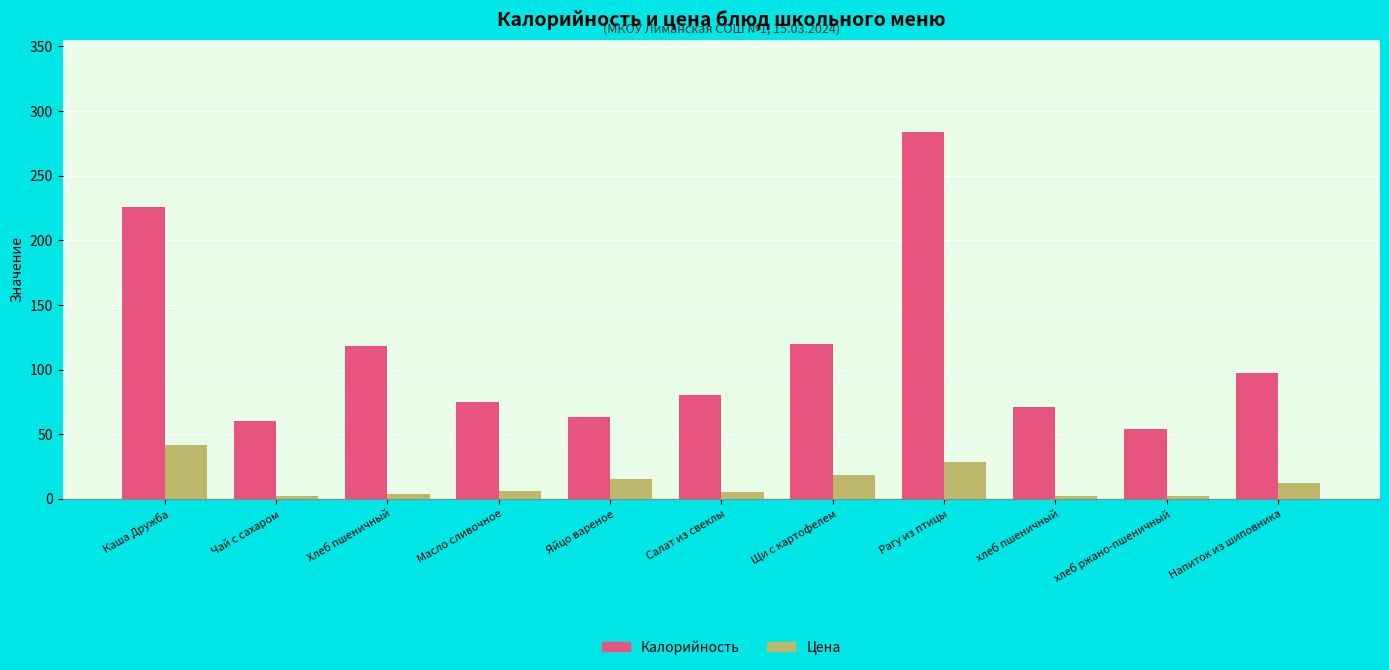

Rank the series at Щи с картофелем from lowest to highest value.

Цена, Калорийность